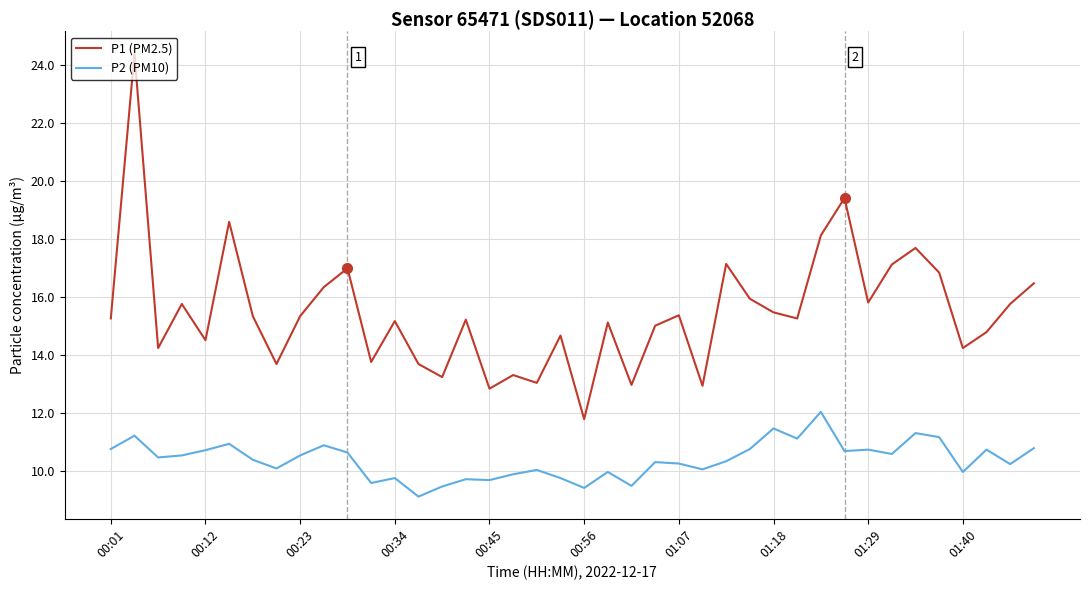

What is the average value of the P2 (PM10) series?

10.4